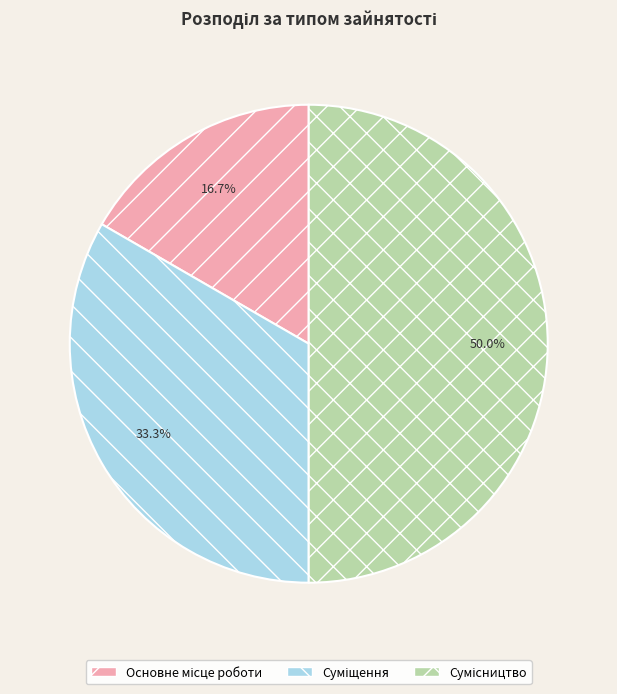

What percentage is the Суміщення slice, to the nearest percent?

33%